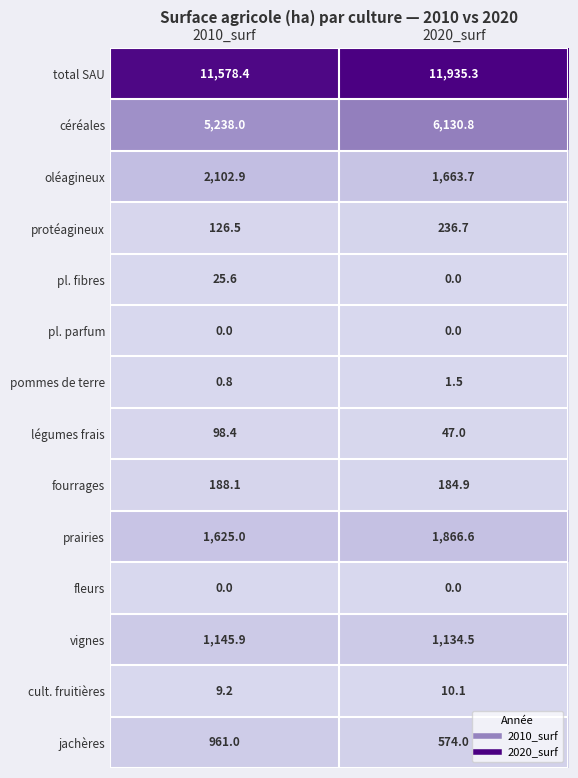

Reading left to right, what are all the values shown in this chart?

total SAU: 2010_surf=11578.4	2020_surf=11935.3
céréales: 2010_surf=5238.0	2020_surf=6130.8
oléagineux: 2010_surf=2102.9	2020_surf=1663.7
protéagineux: 2010_surf=126.5	2020_surf=236.7
pl. fibres: 2010_surf=25.6	2020_surf=0.0
pl. parfum: 2010_surf=0.0	2020_surf=0.0
pommes de terre: 2010_surf=0.8	2020_surf=1.5
légumes frais: 2010_surf=98.4	2020_surf=47.0
fourrages: 2010_surf=188.1	2020_surf=184.9
prairies: 2010_surf=1625.0	2020_surf=1866.6
fleurs: 2010_surf=0.0	2020_surf=0.0
vignes: 2010_surf=1145.9	2020_surf=1134.5
cult. fruitières: 2010_surf=9.2	2020_surf=10.1
jachères: 2010_surf=961.0	2020_surf=574.0